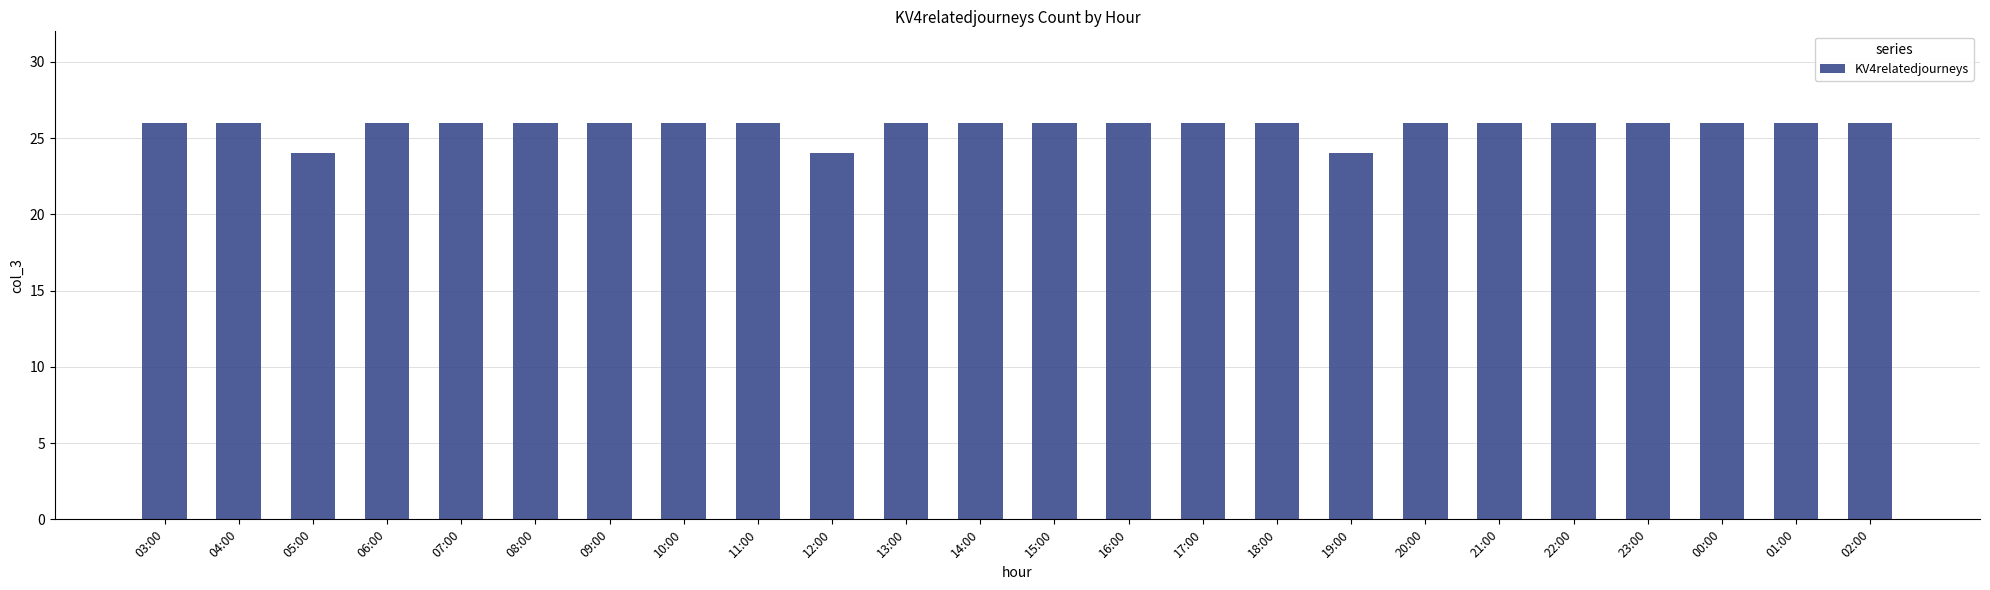

What is the maximum value shown in the chart?

26